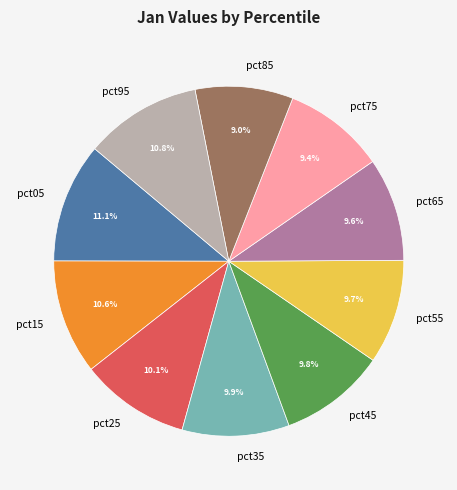

Combined, do pct95 and pct35 account for over 50%?

No